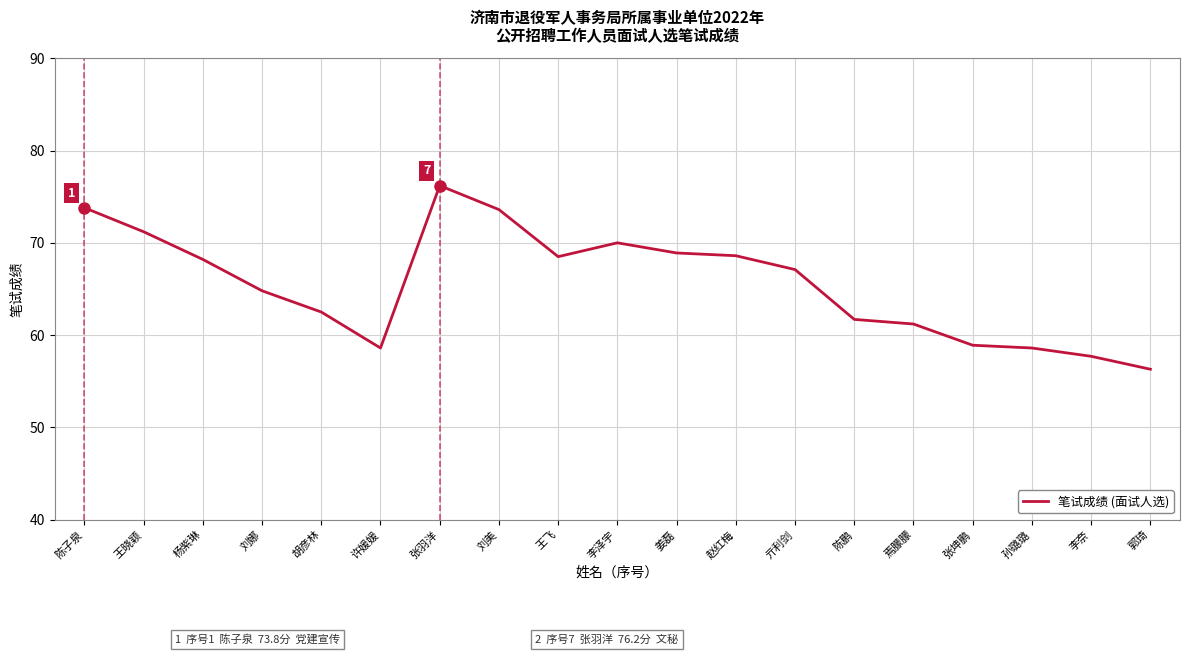

At which category does the chart reach its minimum across all series?

郭琦